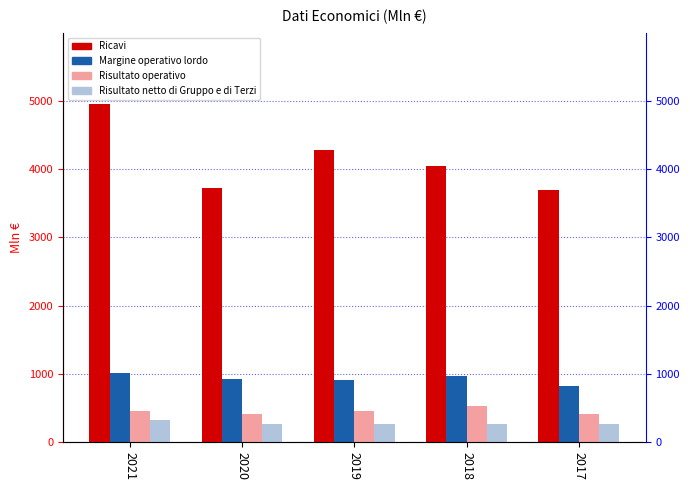

Between 2020 and 2017, which is larger?

2020